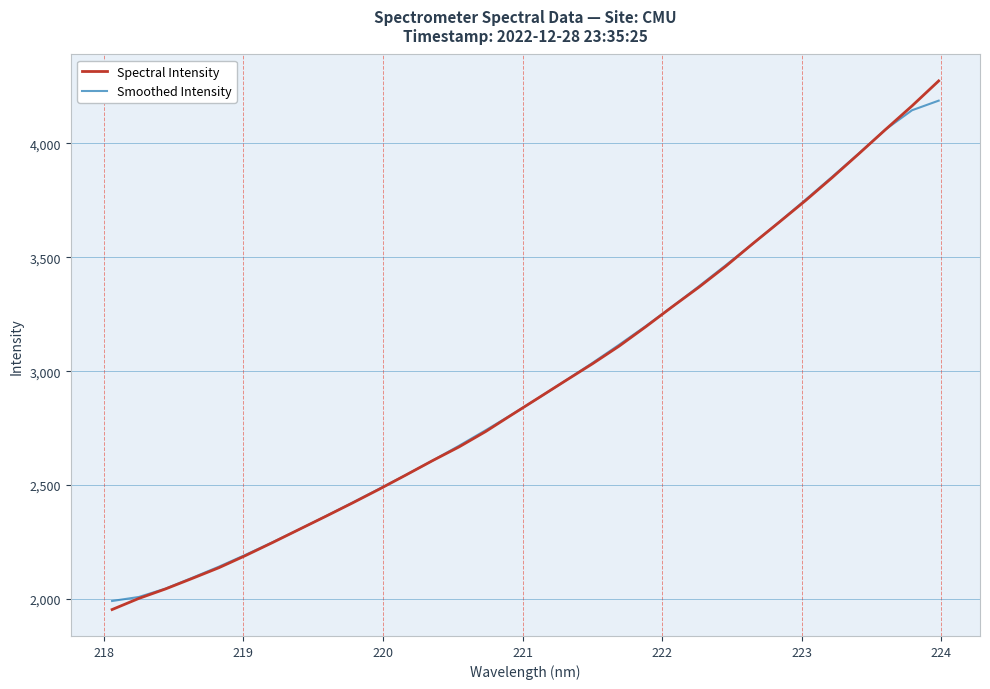

What is the highest value of the Spectral Intensity series?

4274.2